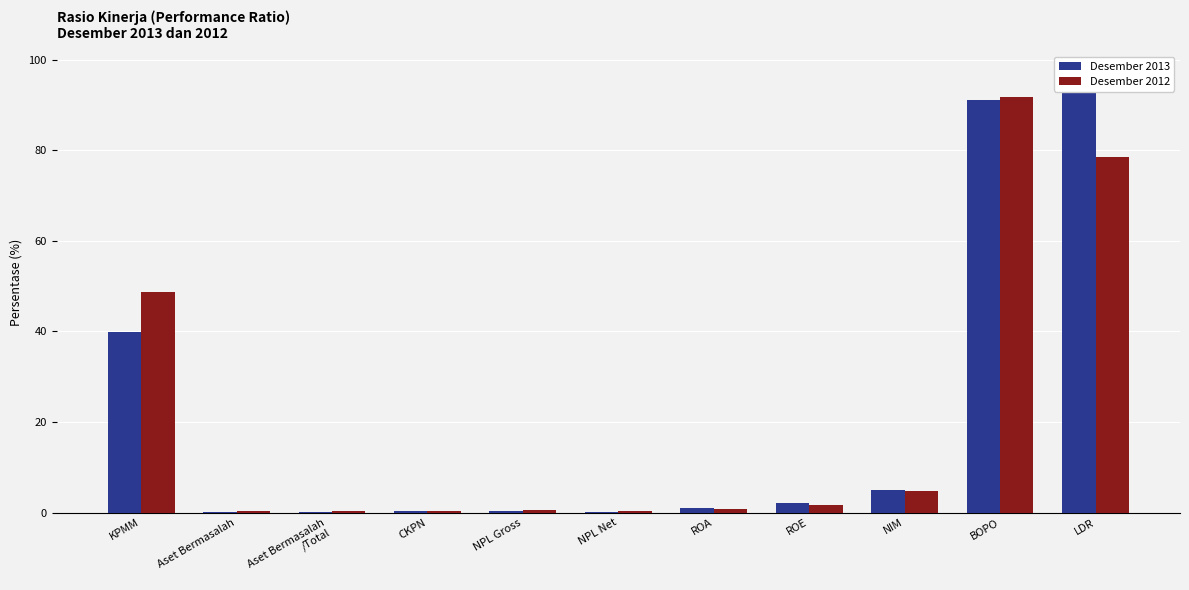

Which has a higher value, KPMM or BOPO?

BOPO